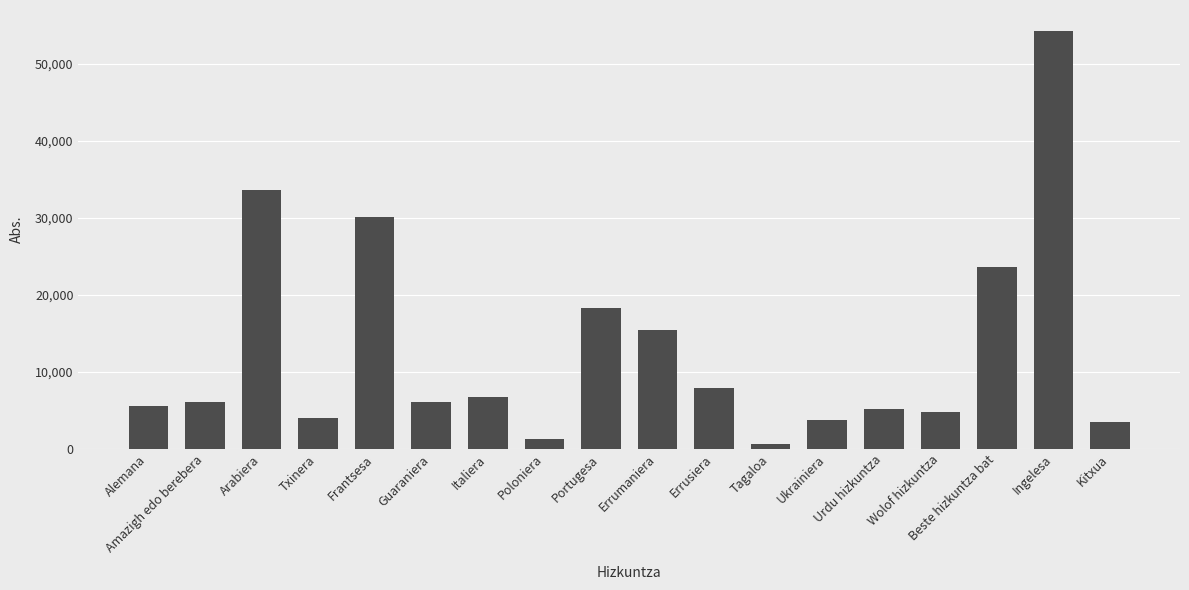

What is the sum of the values at Arabiera and Wolof hizkuntza?

38246.7